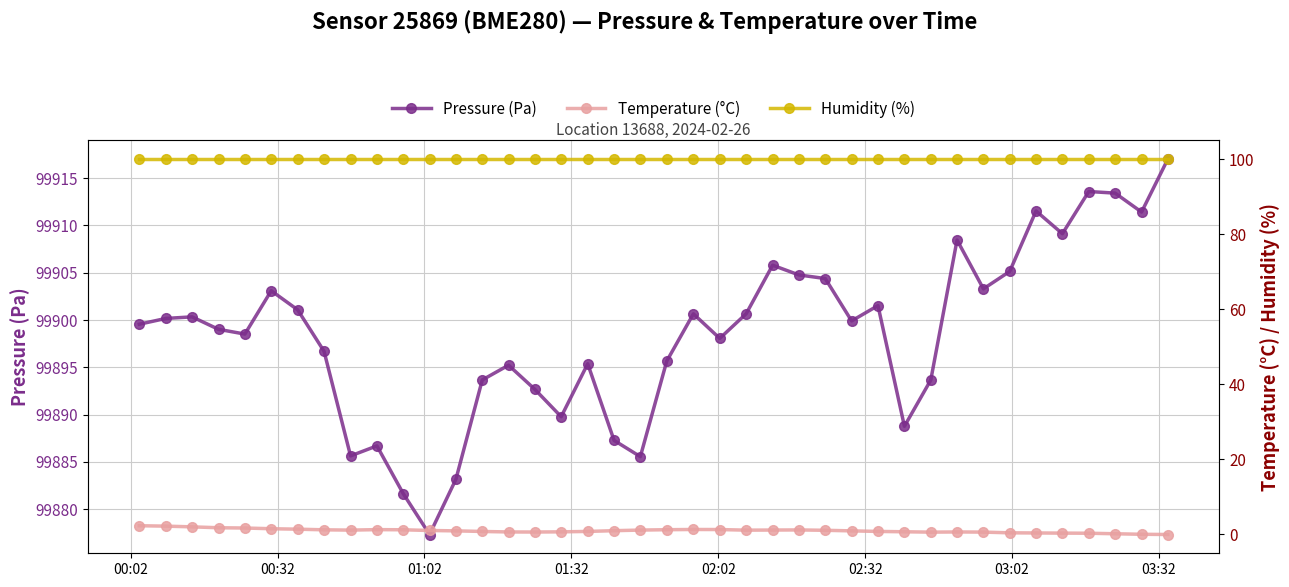

True or false: Pressure (Pa) has more than 2 interior local peaks.

True